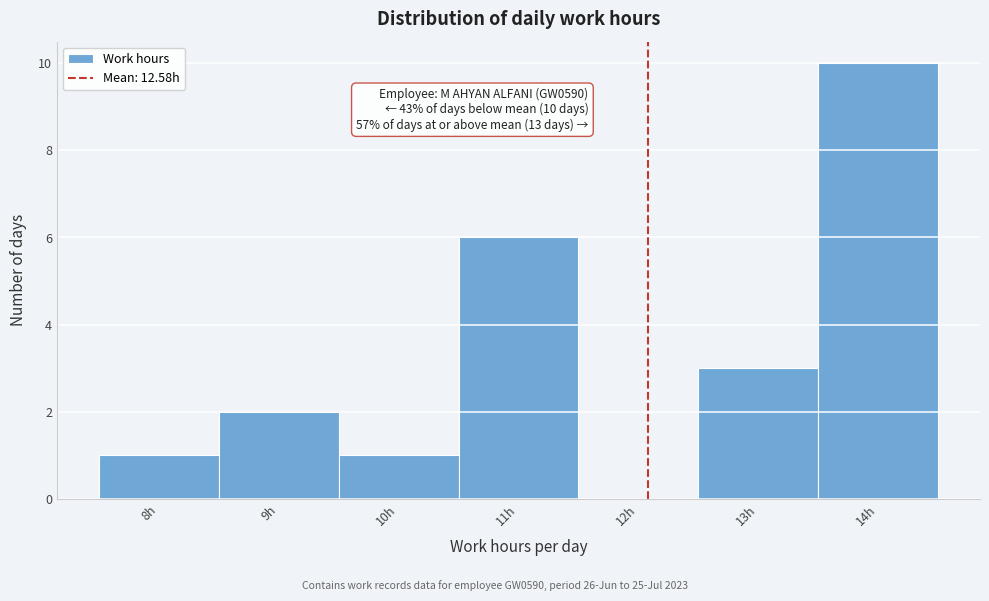

Reading left to right, transcribe all the data shown in this chart.

8h=1	9h=2	10h=1	11h=6	12h=0	13h=3	14h=10